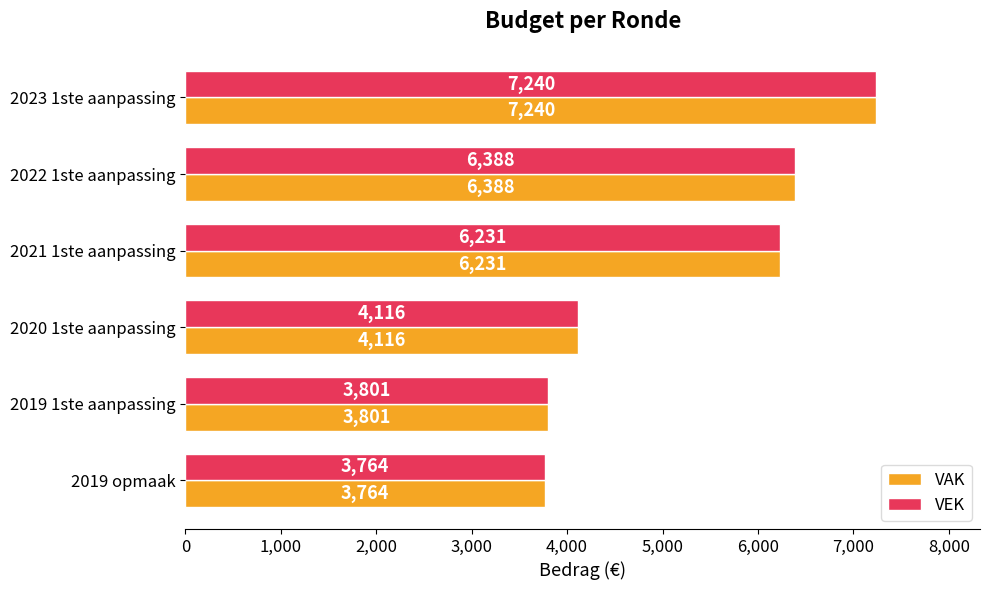

What is the total value across all series at 2019 1ste aanpassing?

7602